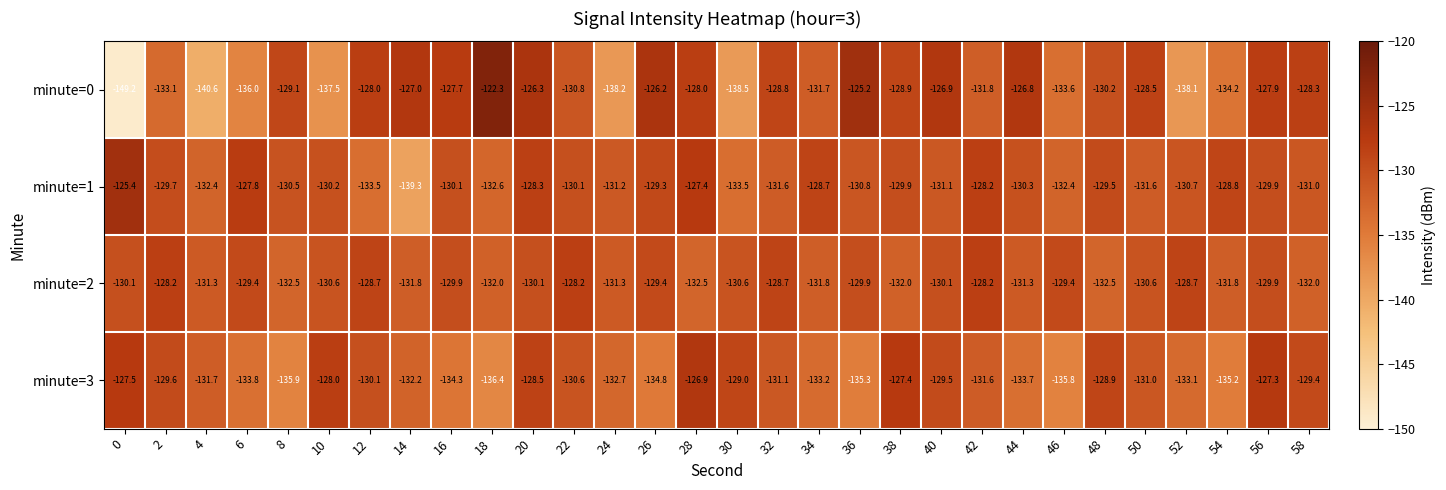

What is the average value of the minute=2 series?

-130.4